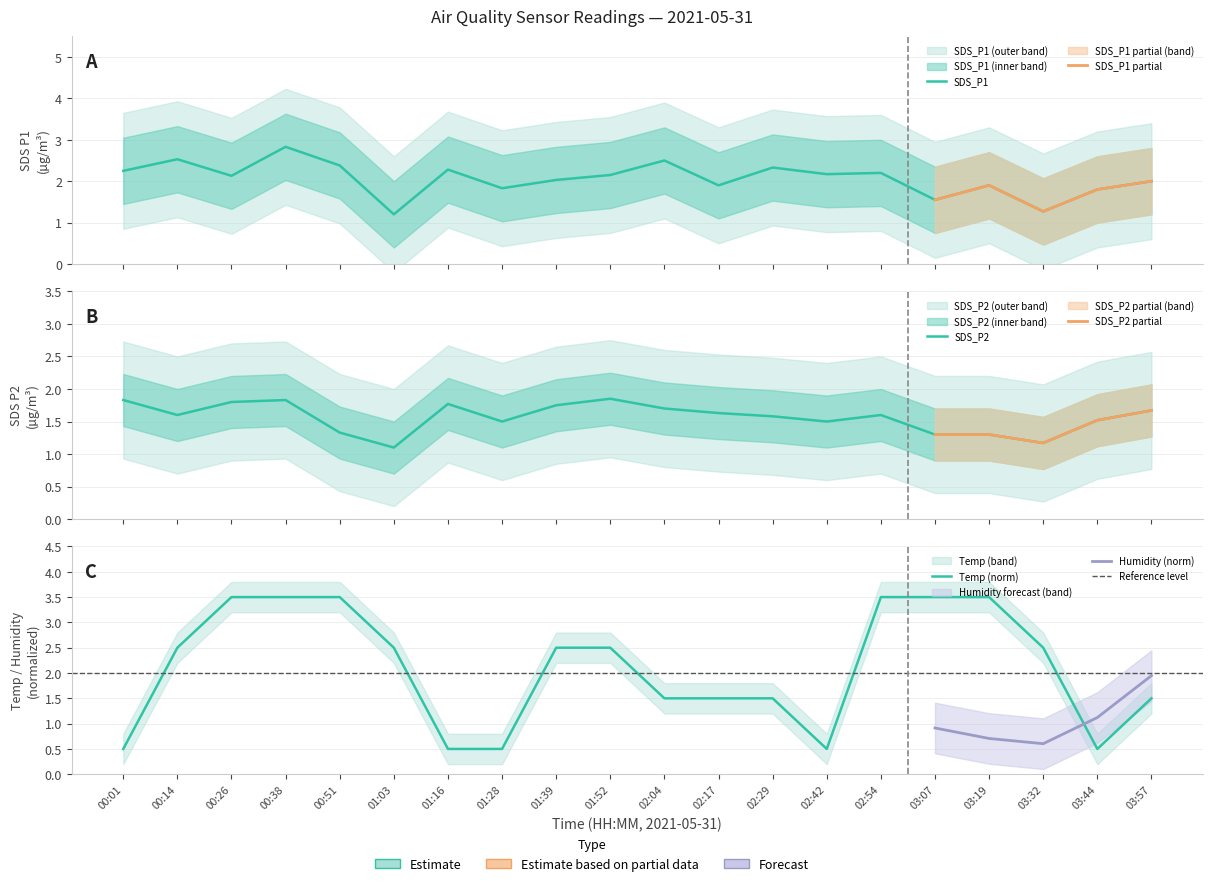

At which label does SDS_P1 reach its peak?

00:38